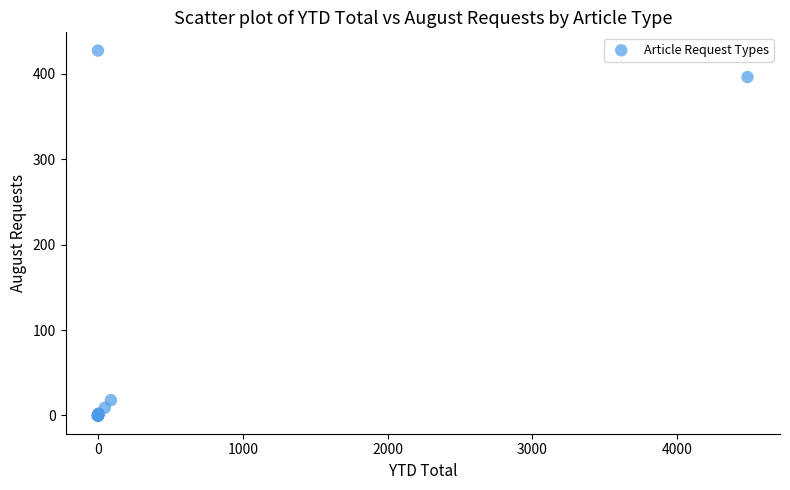

What Y value in the scatter plot is closest to 213?

396